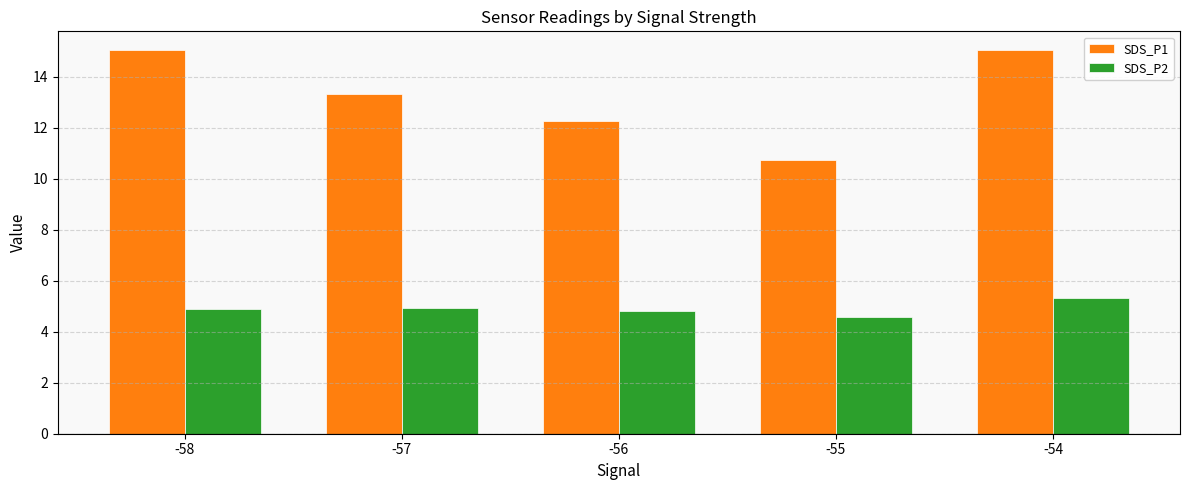

What is the difference between the SDS_P2 values at -58 and -54?

0.4